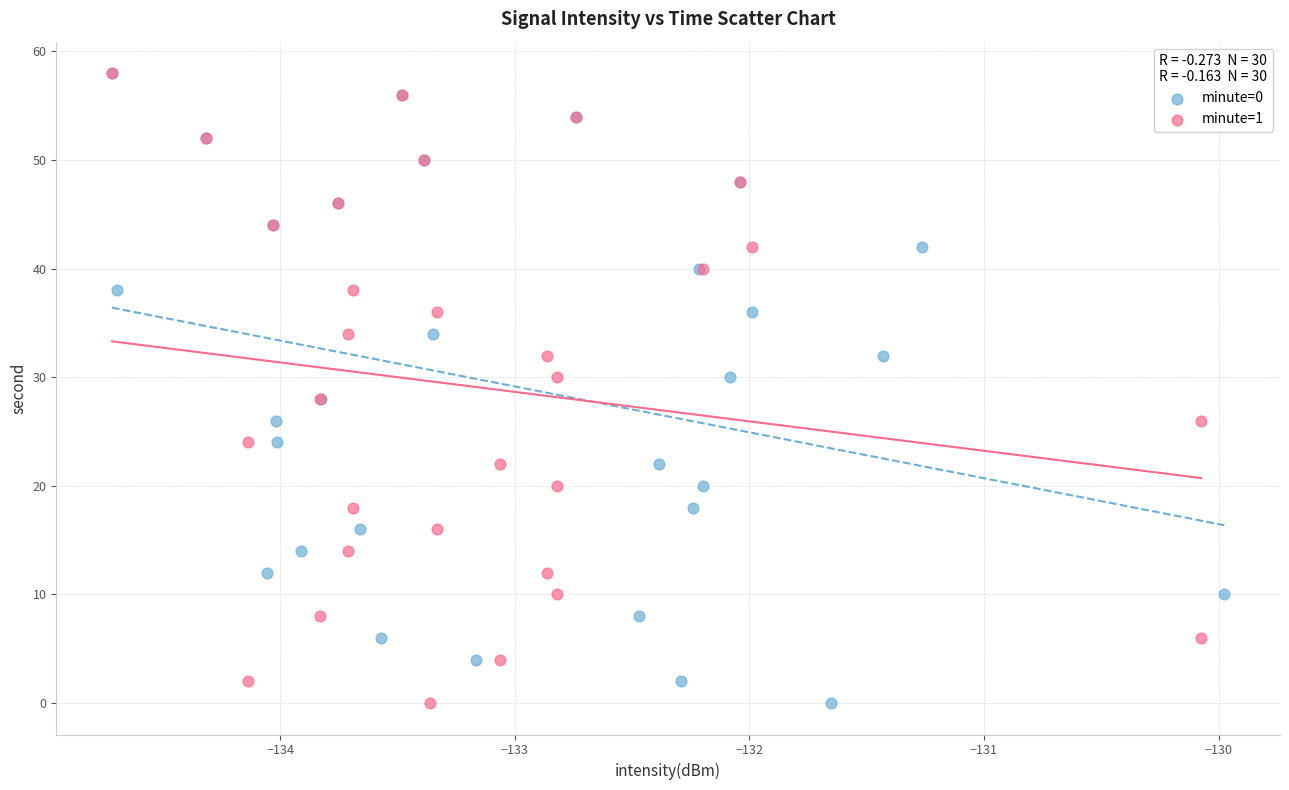

What are all the series names shown in the legend?

minute=0, minute=1